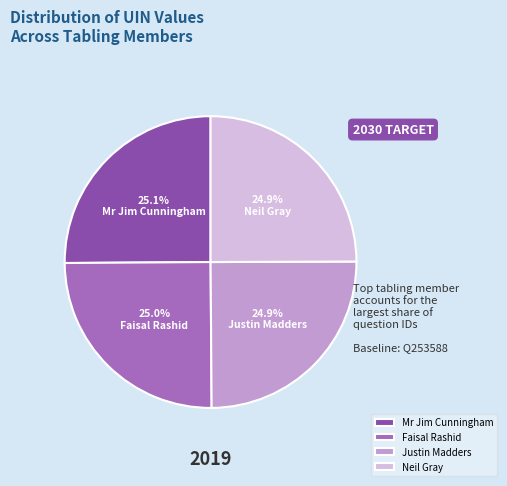

How many segments does this pie chart have?

4